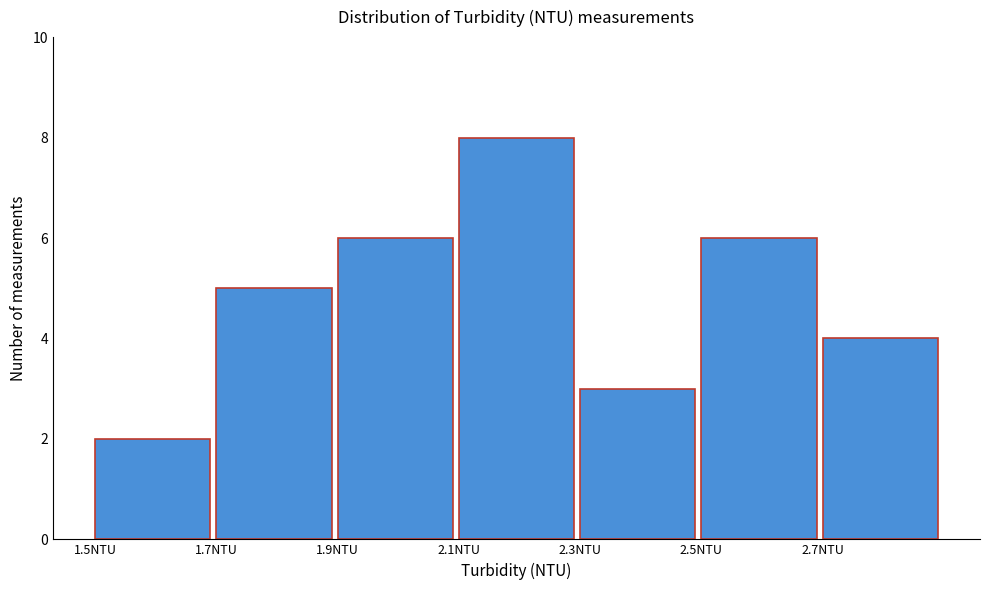

What is the height of the bar covering 2.1 to 2.3 on the x-axis? The values are not printed on the chart, so give them approximately, as read against the axis.

8